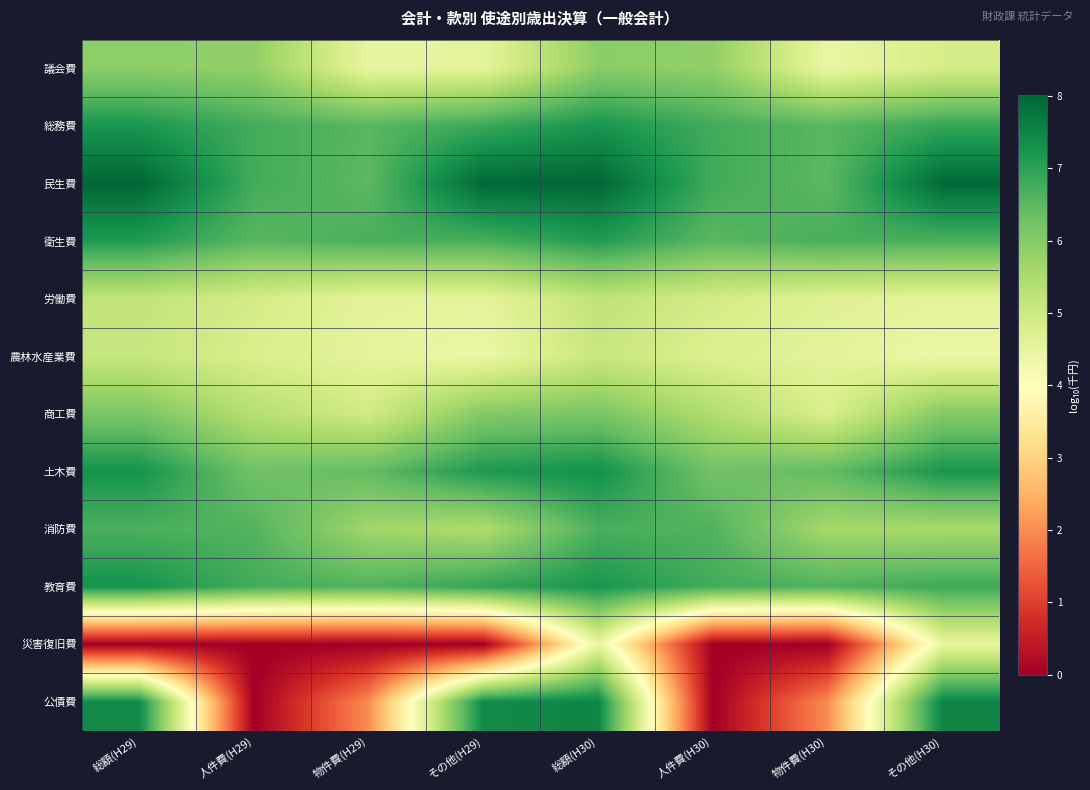

Reading left to right, list all the values displayed in this chart.

議会費: 総額(H29)=5.9	人件費(H29)=5.9	物件費(H29)=4.5	その他(H29)=4.6	総額(H30)=5.9	人件費(H30)=5.9	物件費(H30)=4.4	その他(H30)=4.8
総務費: 総額(H29)=7.2	人件費(H29)=6.8	物件費(H29)=6.5	その他(H29)=6.8	総額(H30)=7.2	人件費(H30)=6.8	物件費(H30)=6.5	その他(H30)=6.9
民生費: 総額(H29)=8.0	人件費(H29)=6.8	物件費(H29)=6.5	その他(H29)=8.0	総額(H30)=8.0	人件費(H30)=6.8	物件費(H30)=6.5	その他(H30)=8.0
衛生費: 総額(H29)=7.1	人件費(H29)=6.5	物件費(H29)=6.7	その他(H29)=6.7	総額(H30)=7.1	人件費(H30)=6.5	物件費(H30)=6.7	その他(H30)=6.7
労働費: 総額(H29)=5.2	人件費(H29)=4.9	物件費(H29)=4.6	その他(H29)=4.6	総額(H30)=5.2	人件費(H30)=4.9	物件費(H30)=4.7	その他(H30)=4.6
農林水産業費: 総額(H29)=5.1	人件費(H29)=4.8	物件費(H29)=4.5	その他(H29)=4.4	総額(H30)=5.1	人件費(H30)=4.7	物件費(H30)=4.6	その他(H30)=4.4
商工費: 総額(H29)=6.1	人件費(H29)=5.4	物件費(H29)=4.9	その他(H29)=6.0	総額(H30)=6.1	人件費(H30)=5.4	物件費(H30)=4.8	その他(H30)=6.0
土木費: 総額(H29)=7.3	人件費(H29)=6.3	物件費(H29)=6.4	その他(H29)=7.2	総額(H30)=7.3	人件費(H30)=6.2	物件費(H30)=6.4	その他(H30)=7.2
消防費: 総額(H29)=6.7	人件費(H29)=6.6	物件費(H29)=5.7	その他(H29)=5.5	総額(H30)=6.7	人件費(H30)=6.6	物件費(H30)=5.6	その他(H30)=5.6
教育費: 総額(H29)=7.3	人件費(H29)=6.8	物件費(H29)=6.6	その他(H29)=6.9	総額(H30)=7.2	人件費(H30)=6.8	物件費(H30)=6.6	その他(H30)=6.8
災害復旧費: 総額(H29)=0.0	人件費(H29)=0.0	物件費(H29)=0.0	その他(H29)=0.0	総額(H30)=4.5	人件費(H30)=0.0	物件費(H30)=0.0	その他(H30)=4.5
公債費: 総額(H29)=7.4	人件費(H29)=0.0	物件費(H29)=2.0	その他(H29)=7.4	総額(H30)=7.5	人件費(H30)=0.0	物件費(H30)=2.0	その他(H30)=7.5